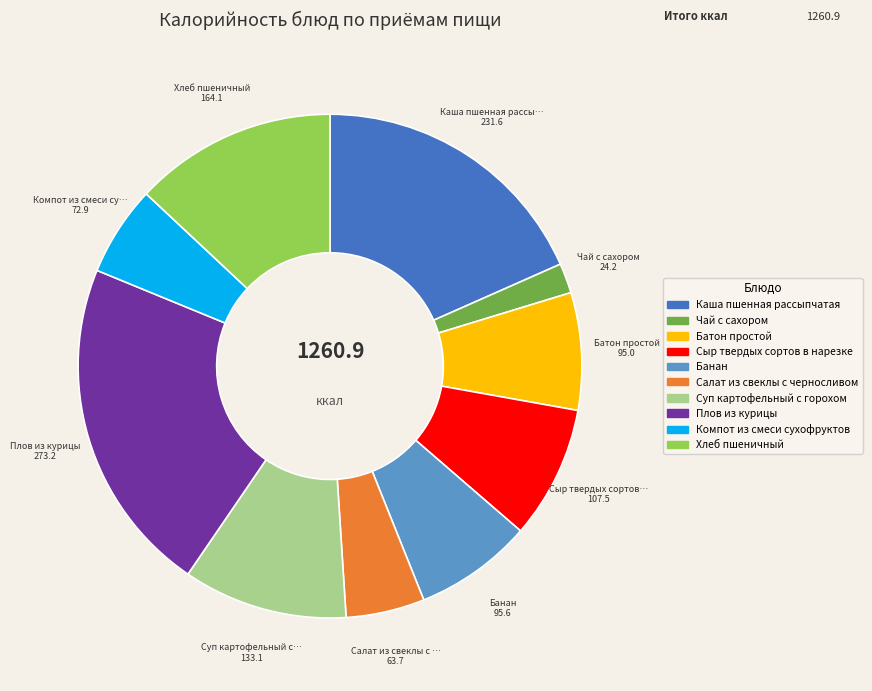

Which slice is the largest?

Плов из курицы